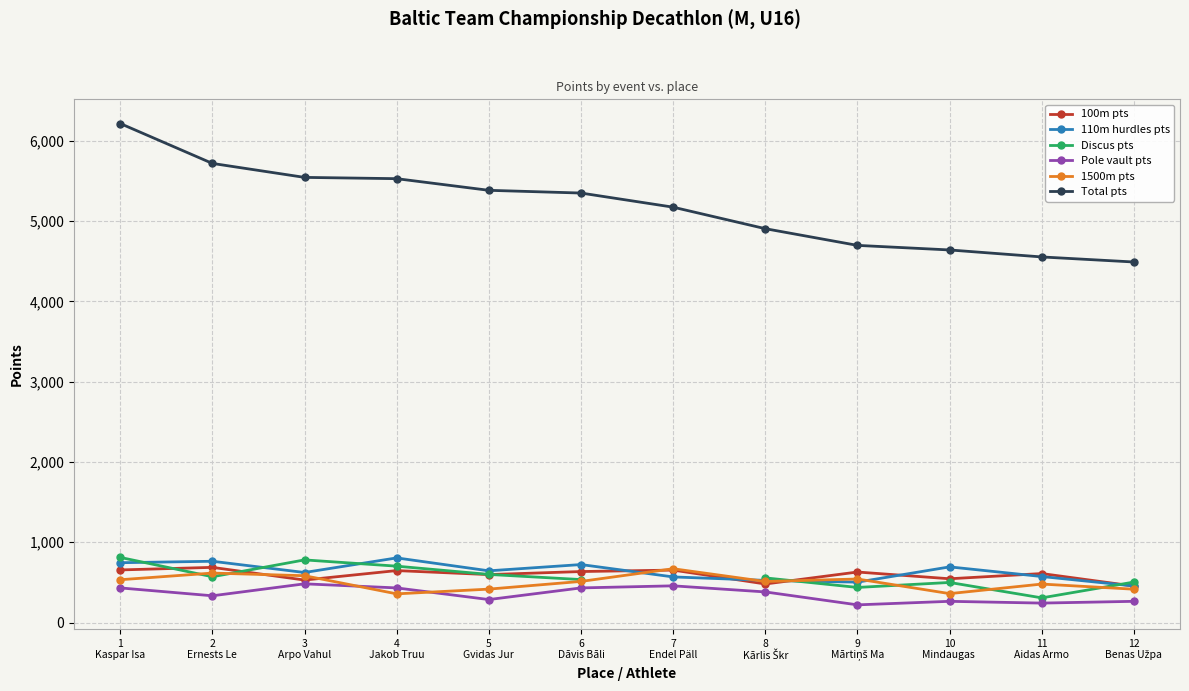

How many data points does each series have?

12